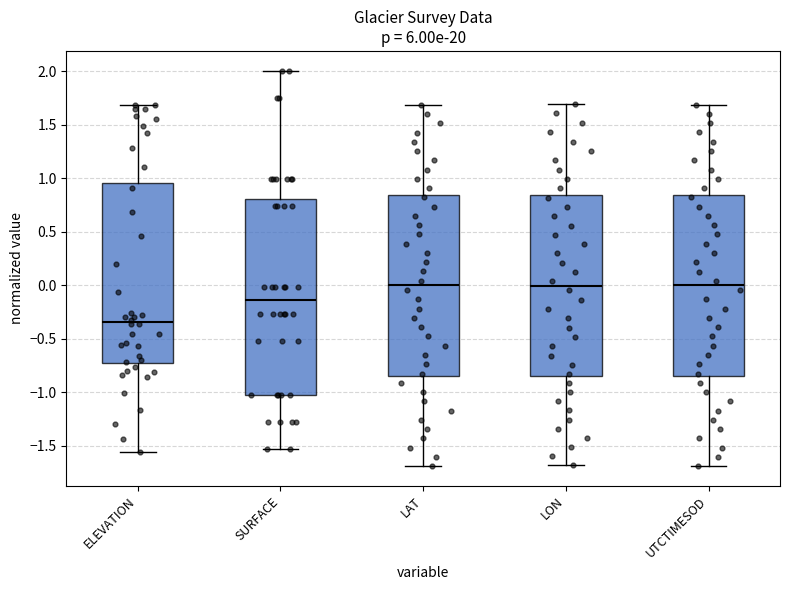

Reading left to right, transcribe this box plot: for each box, give where its median line is, the range the box spans, and where its two whiskers end, as read against the y-axis. The values are not printed on the chart, so give them approximately, as read against the axis.

ELEVATION: median -0.35, box -0.70 to 0.95, whiskers -1.55 to 1.70
SURFACE: median -0.15, box -1.00 to 0.80, whiskers -1.55 to 2.00
LAT: median 0.00, box -0.85 to 0.85, whiskers -1.70 to 1.70
LON: median 0.00, box -0.85 to 0.85, whiskers -1.70 to 1.70
UTCTIMESOD: median 0.00, box -0.85 to 0.85, whiskers -1.70 to 1.70